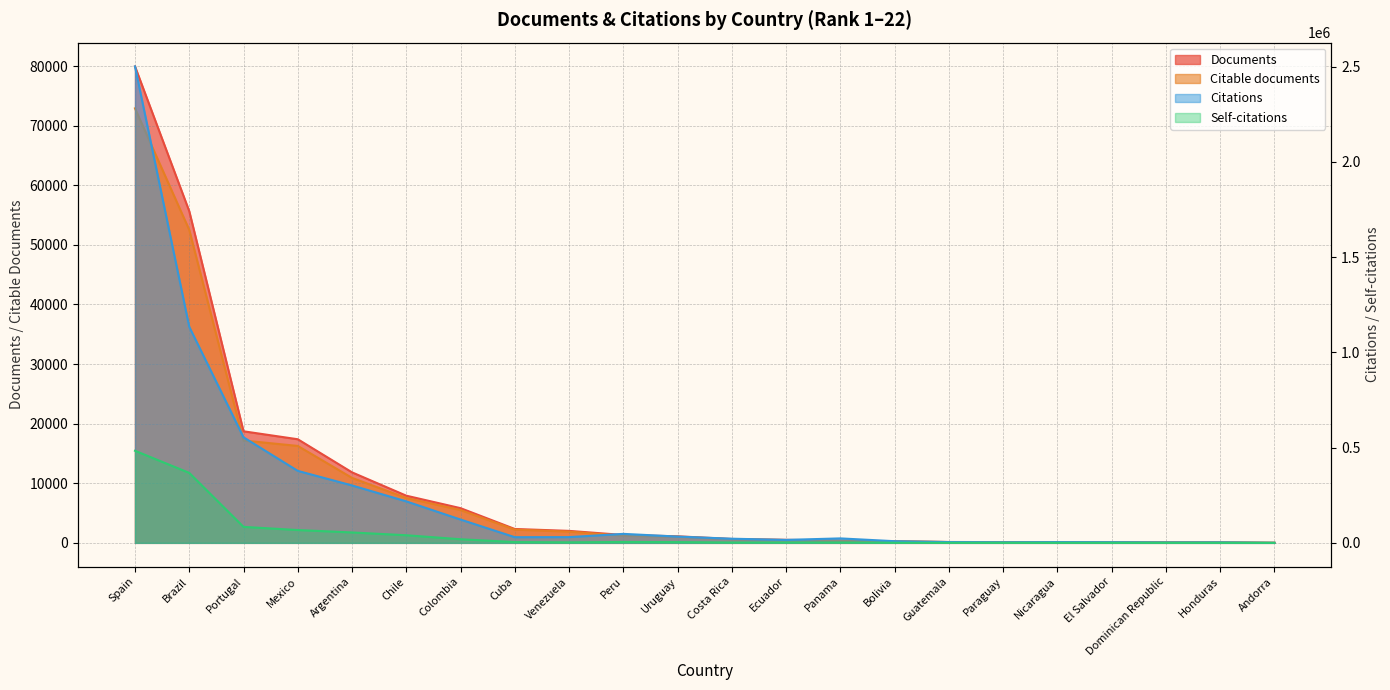

At Chile, list the series in order from largest to smallest.

Citations, Self-citations, Documents, Citable documents